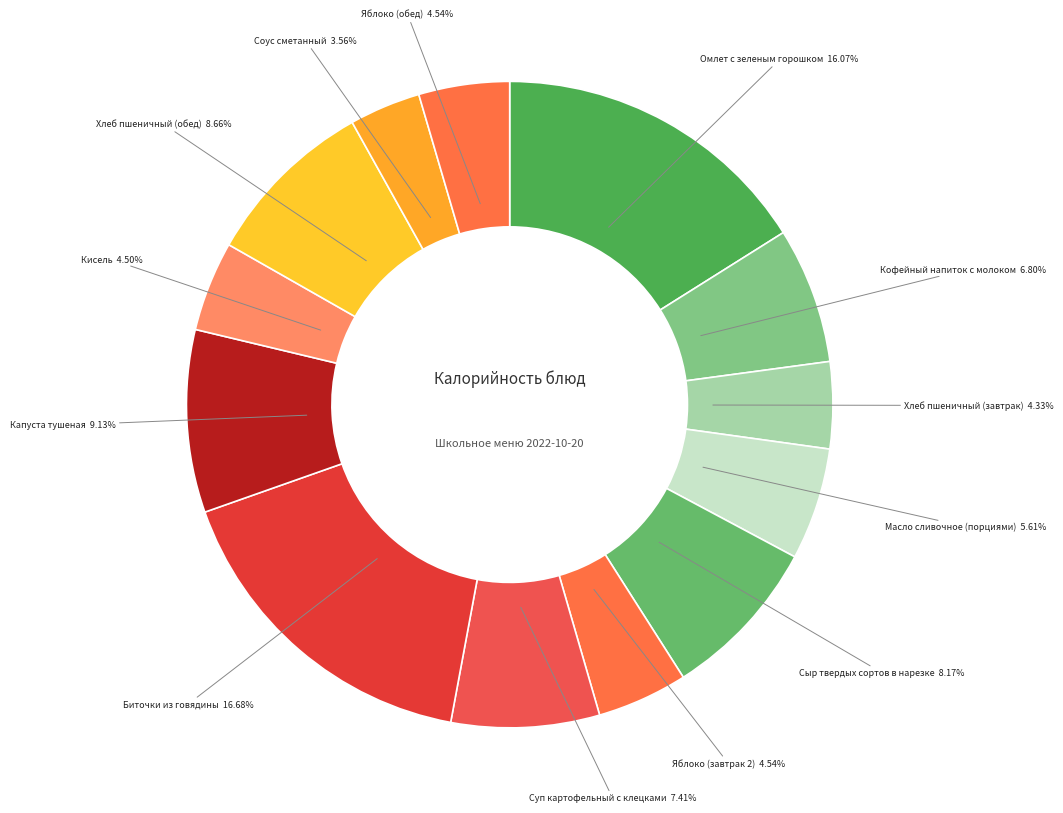

Between Хлеб пшеничный (обед) and Суп картофельный с клецками, which is larger?

Хлеб пшеничный (обед)